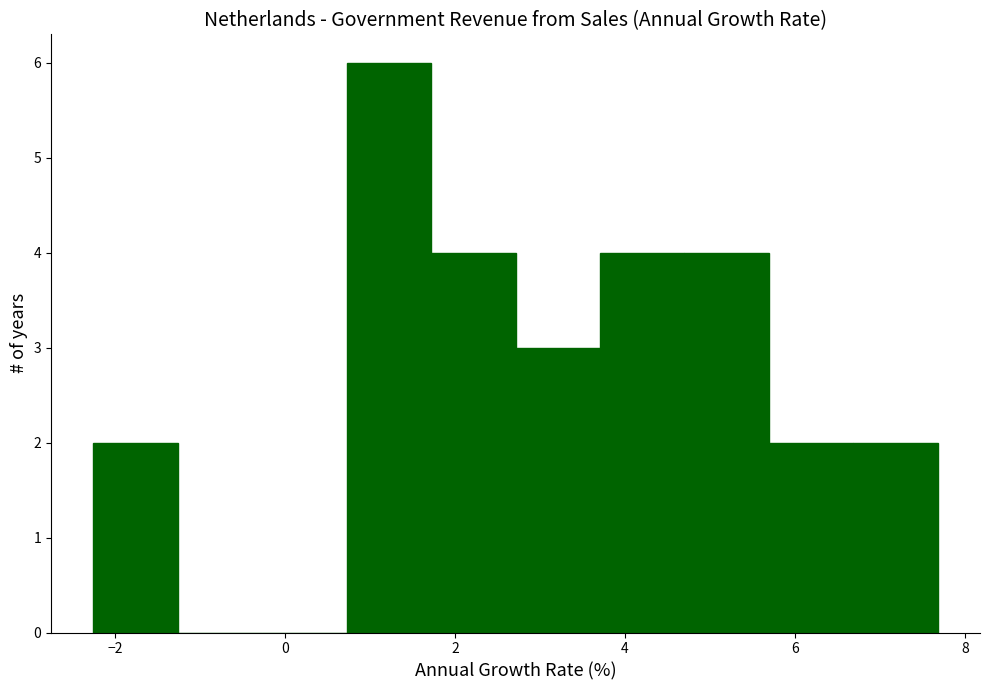

Reading left to right, list every bar in this chart as the range it spans on the x-axis followed by its height. Neither the bar edges nor the heights are printed on the chart, so give them approximately, as read against the axes.

-2.2 to -1.2: 2
-1.2 to -0.2: 0
-0.2 to 0.8: 0
0.8 to 1.8: 6
1.8 to 2.8: 4
2.8 to 3.8: 3
3.8 to 4.8: 4
4.8 to 5.6: 4
5.6 to 6.6: 2
6.6 to 7.6: 2